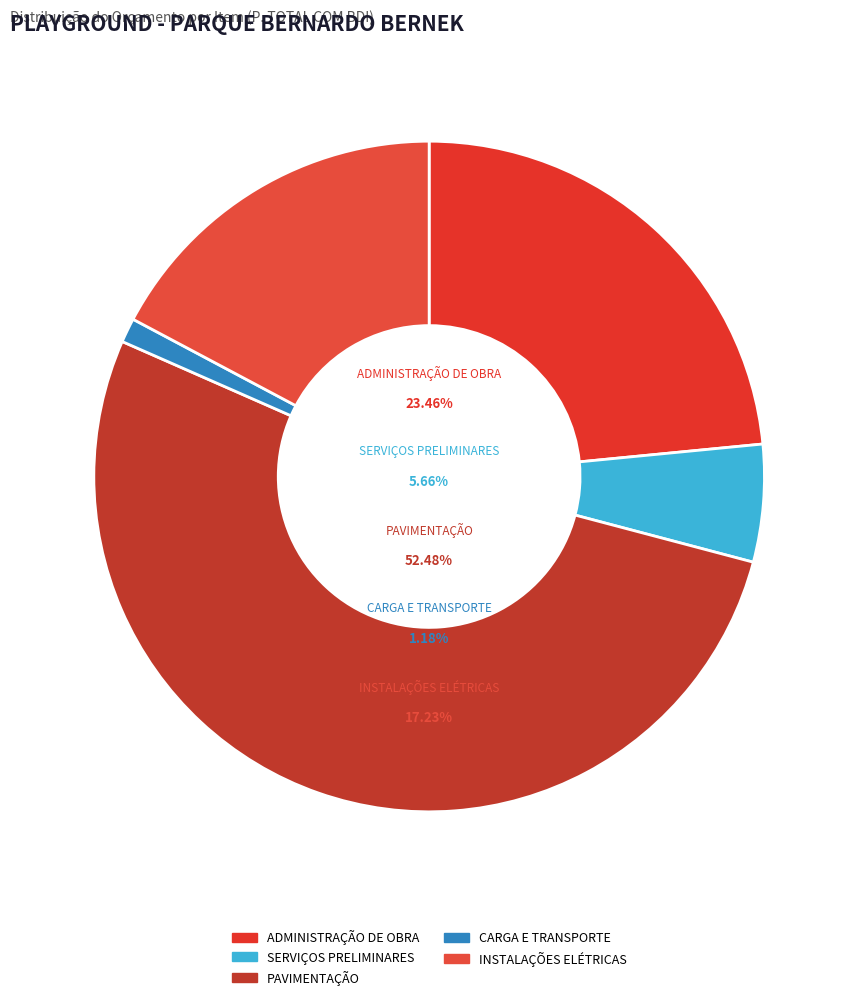

True or false: SERVIÇOS PRELIMINARES accounts for 1% of the total.

False